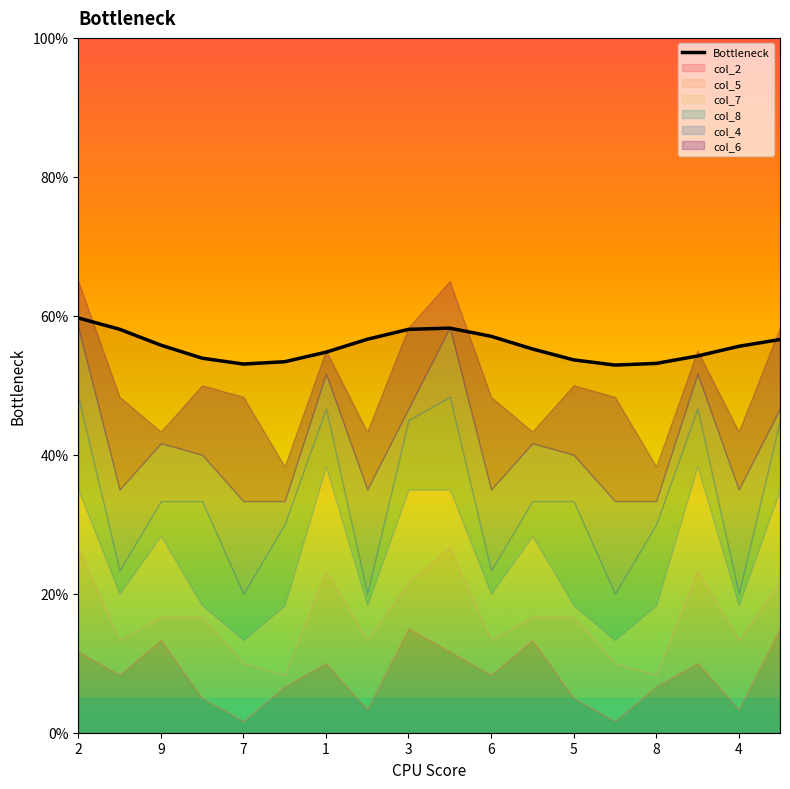

True or false: the data shows 22.2 at 2.

False